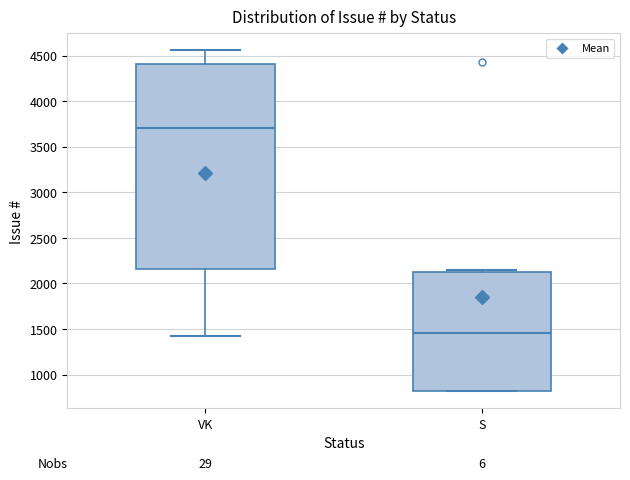

Reading left to right, read every box against the y-axis: the position of its median line, the range the box covers, and the ends of its whiskers. The values are not printed on the chart, so give them approximately, as read against the axis.

VK: median 3700, box 2150 to 4400, whiskers 1450 to 4550
S: median 1450, box 800 to 2150, whiskers 800 to 2150